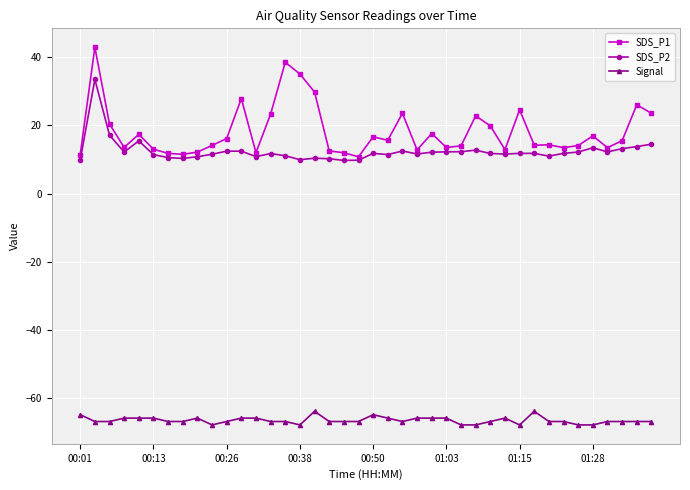

True or false: Signal and SDS_P2 cross at least once.

False